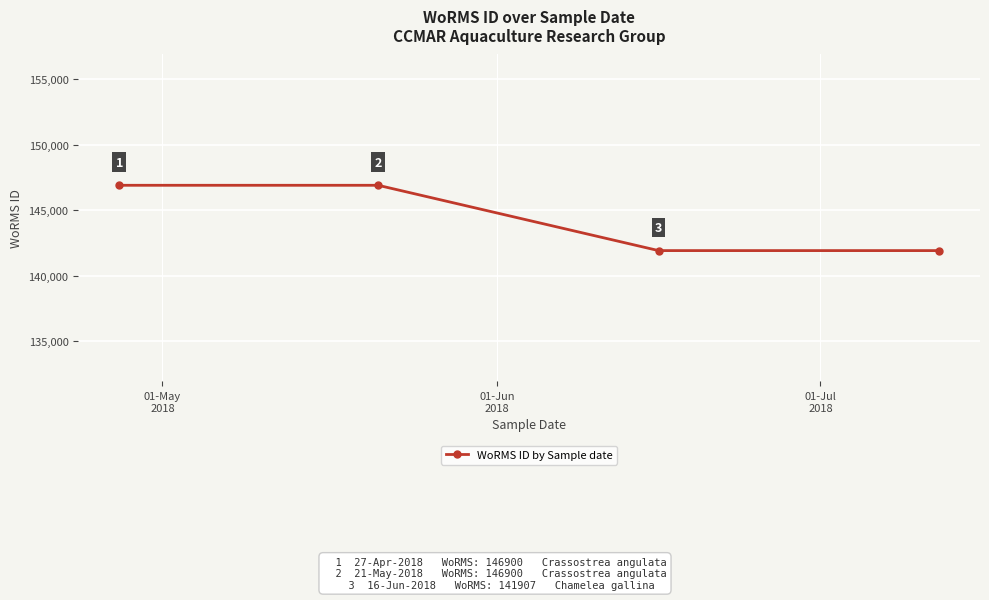

Reading left to right, transcribe all the data shown in this chart.

146900	146900	141907	141907